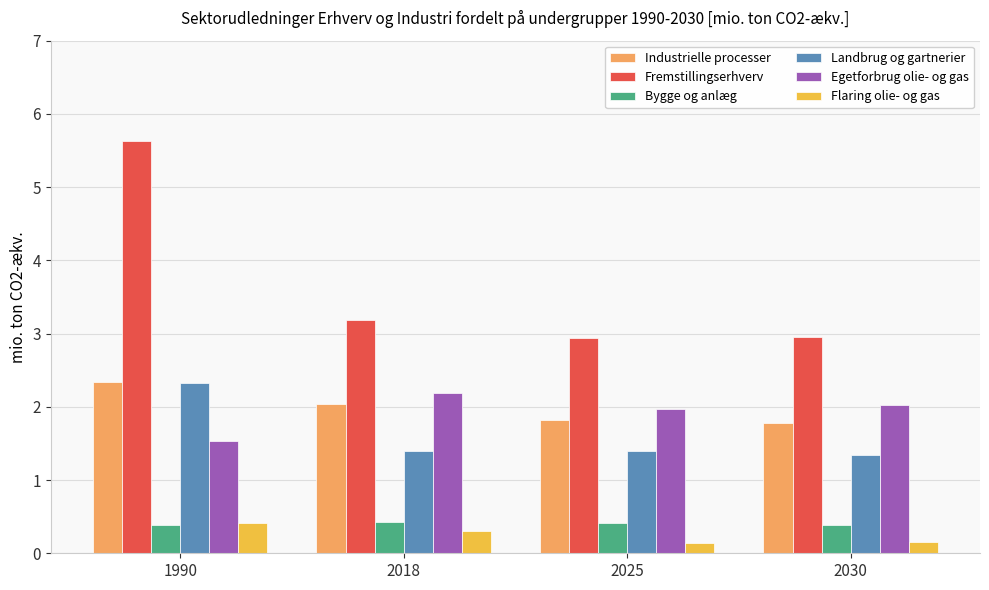

Is it true that Industrielle processer equals 1.1 at 2030?

False